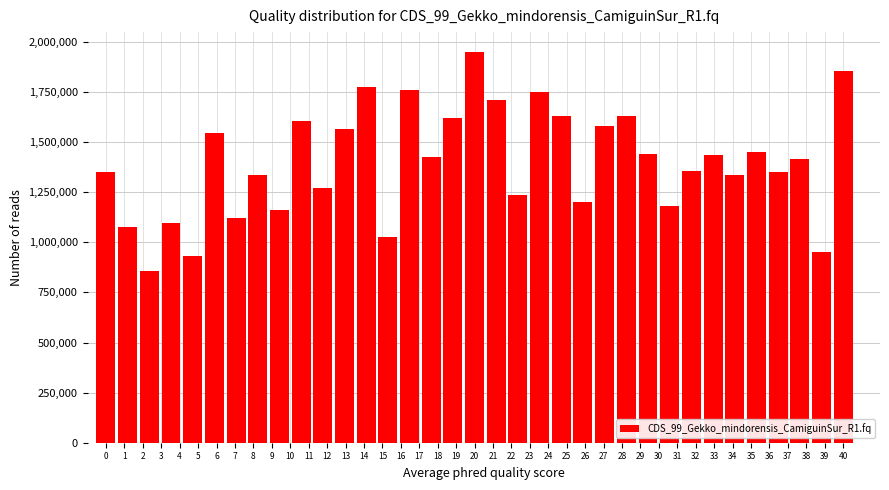

What is the value of the 3rd bar from the left?

856464.2